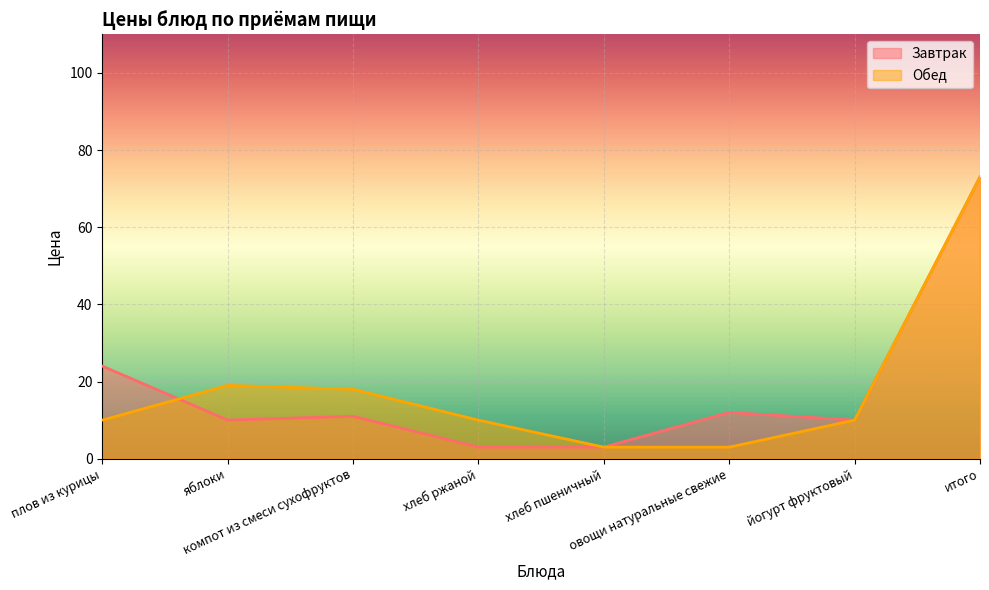

List the series in order of their peak value, highest first.

Завтрак, Обед